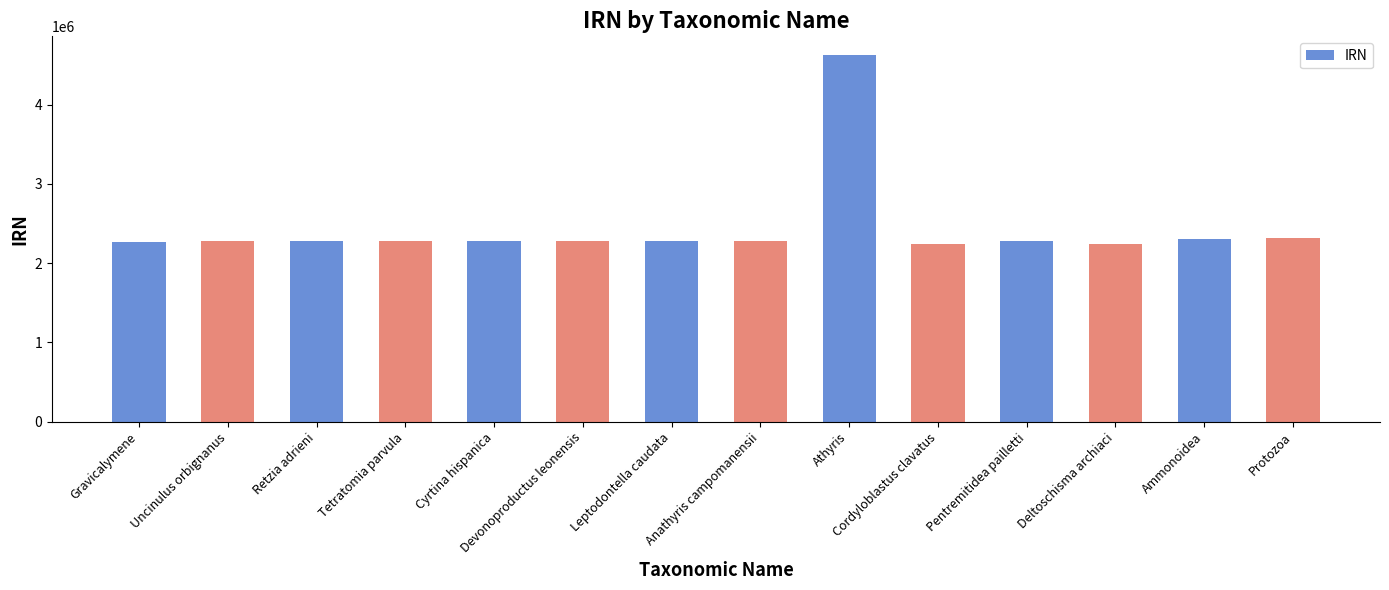

How many distinct data groups are displayed?

1